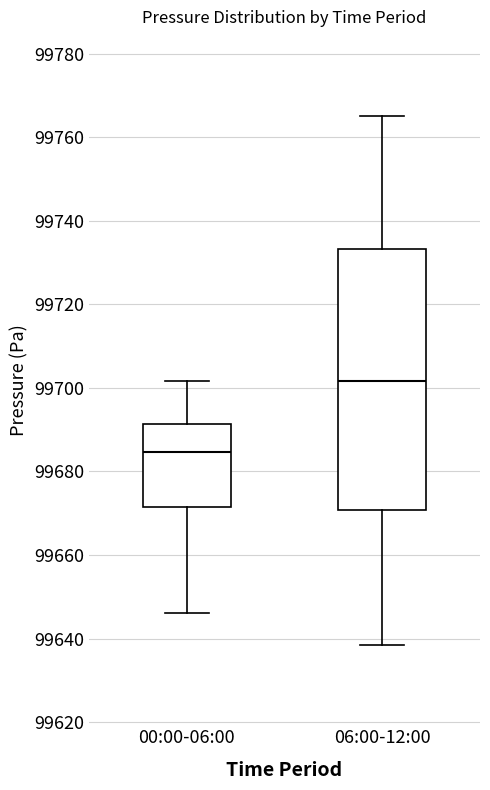

Which box has the highest median line?

06:00-12:00